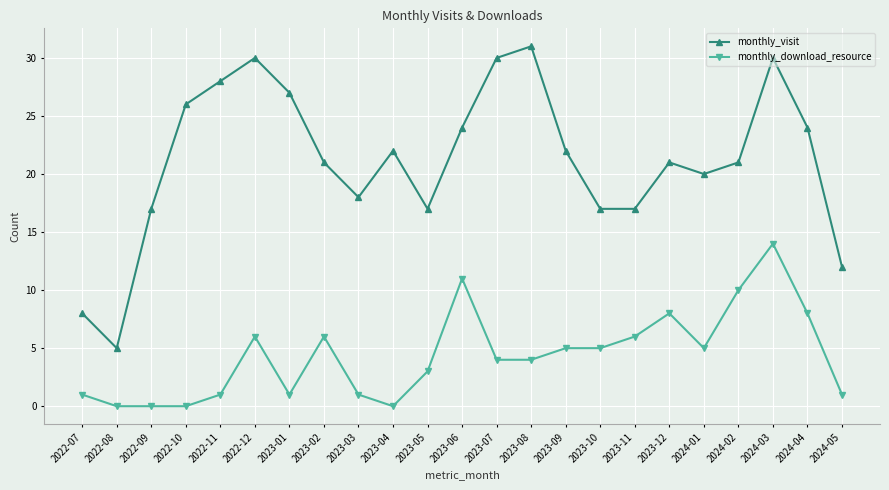

Rank the series by their average value, from highest to lowest.

monthly_visit, monthly_download_resource